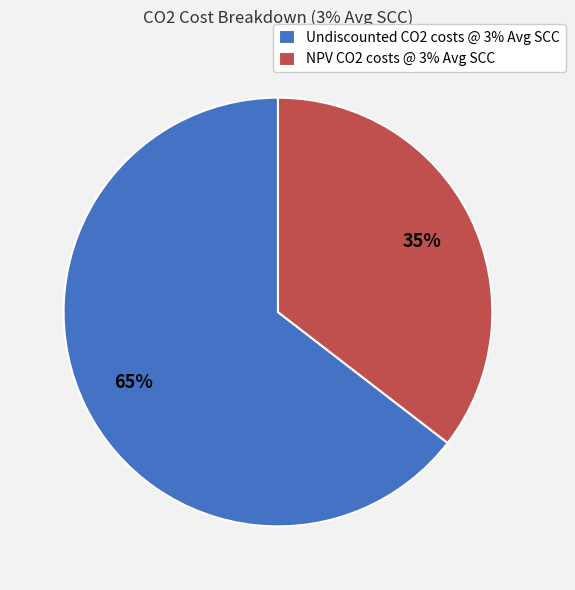

Rank the categories by value from highest to lowest.

Undiscounted CO2 costs, NPV CO2 costs